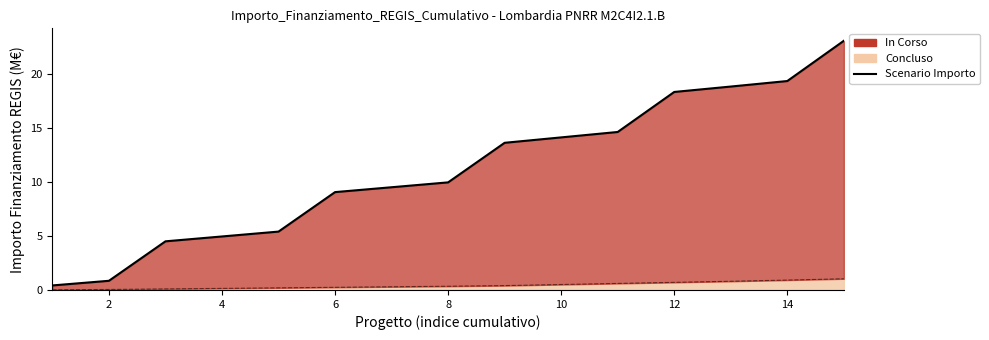

Does the chart have visible grid lines?

No